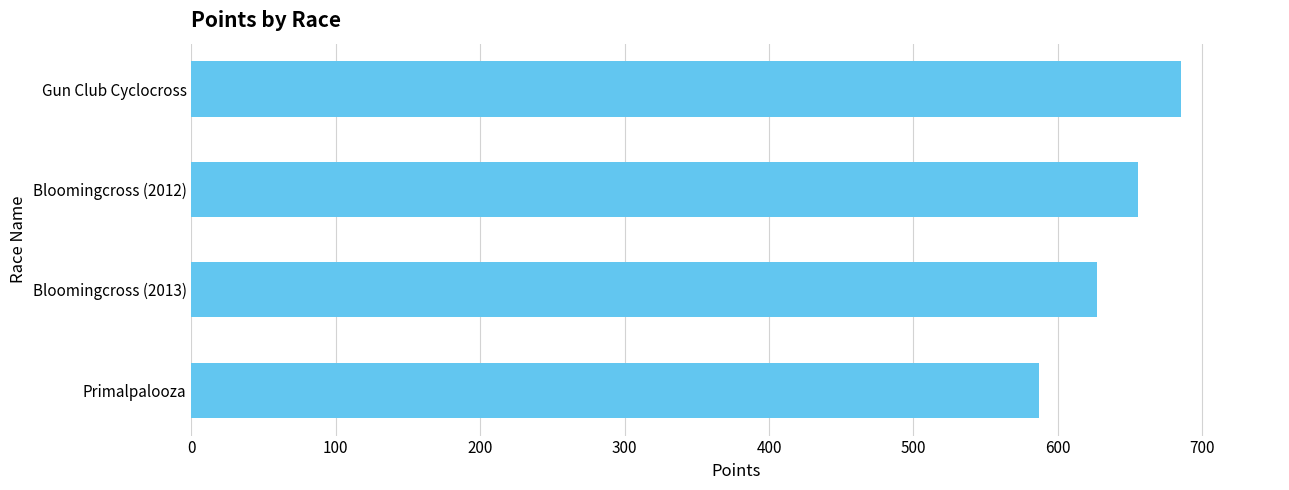

Approximately how many times larger is the value at Bloomingcross (2013) compared to Bloomingcross (2012)?

1.0